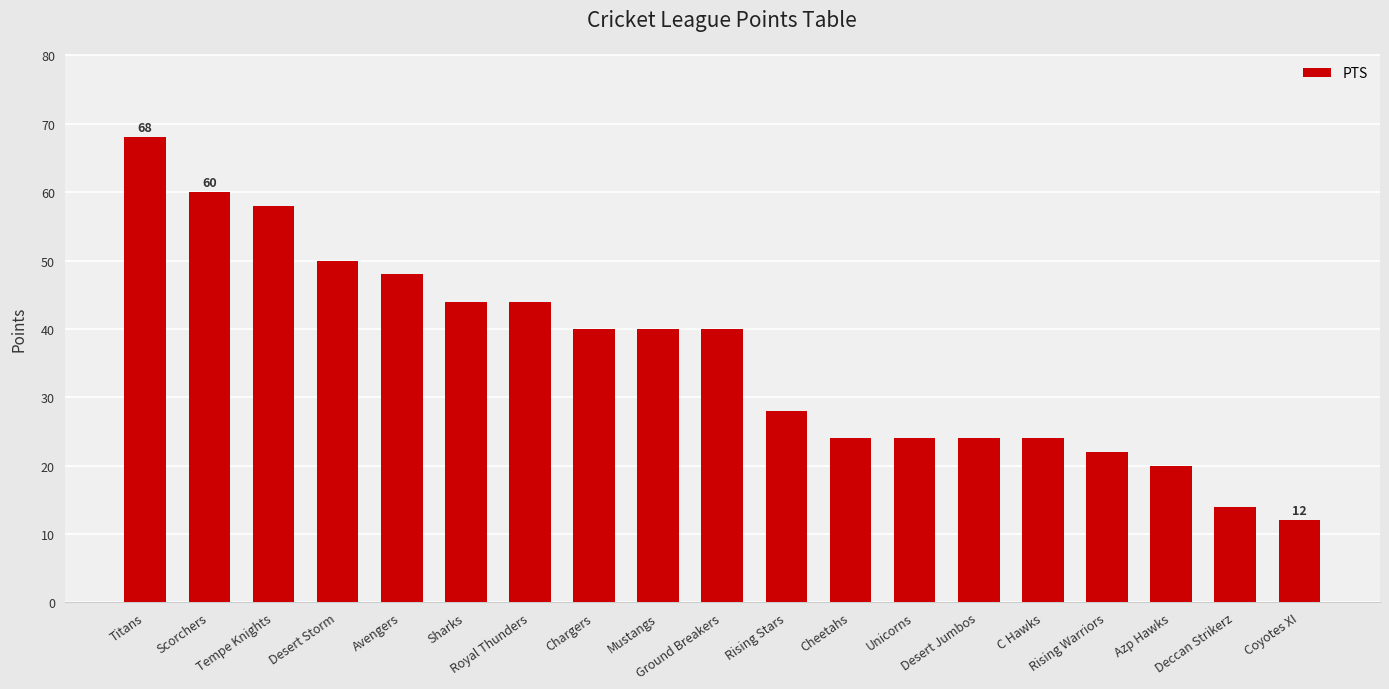

Reading left to right, transcribe all the data shown in this chart.

68	60	58	50	48	44	44	40	40	40	28	24	24	24	24	22	20	14	12